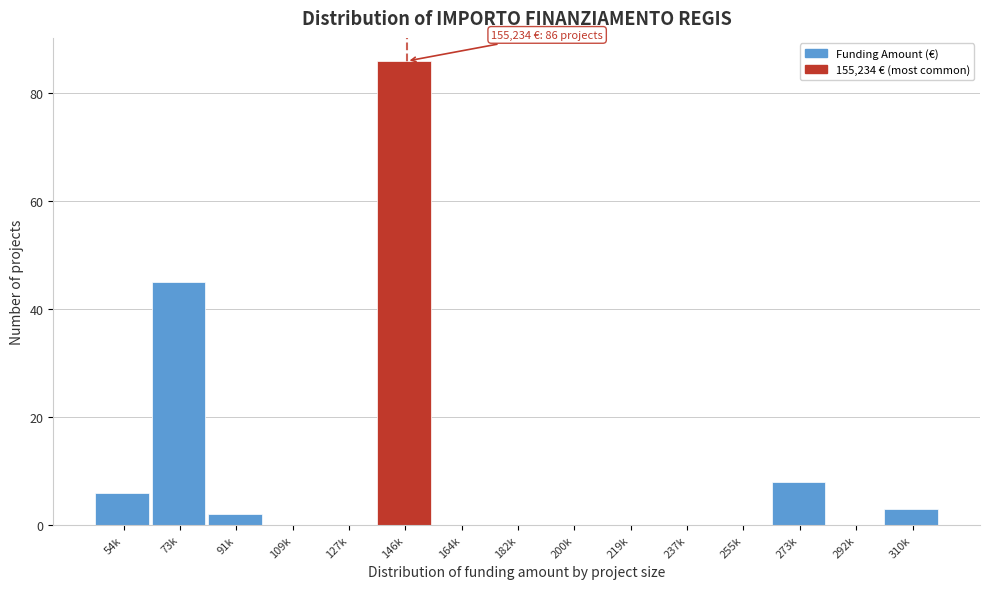

Reading right to left, what are all the values shown in this chart?

310k=3	292k=0	273k=8	255k=0	237k=0	219k=0	200k=0	182k=0	164k=0	146k=86	127k=0	109k=0	91k=2	73k=45	54k=6